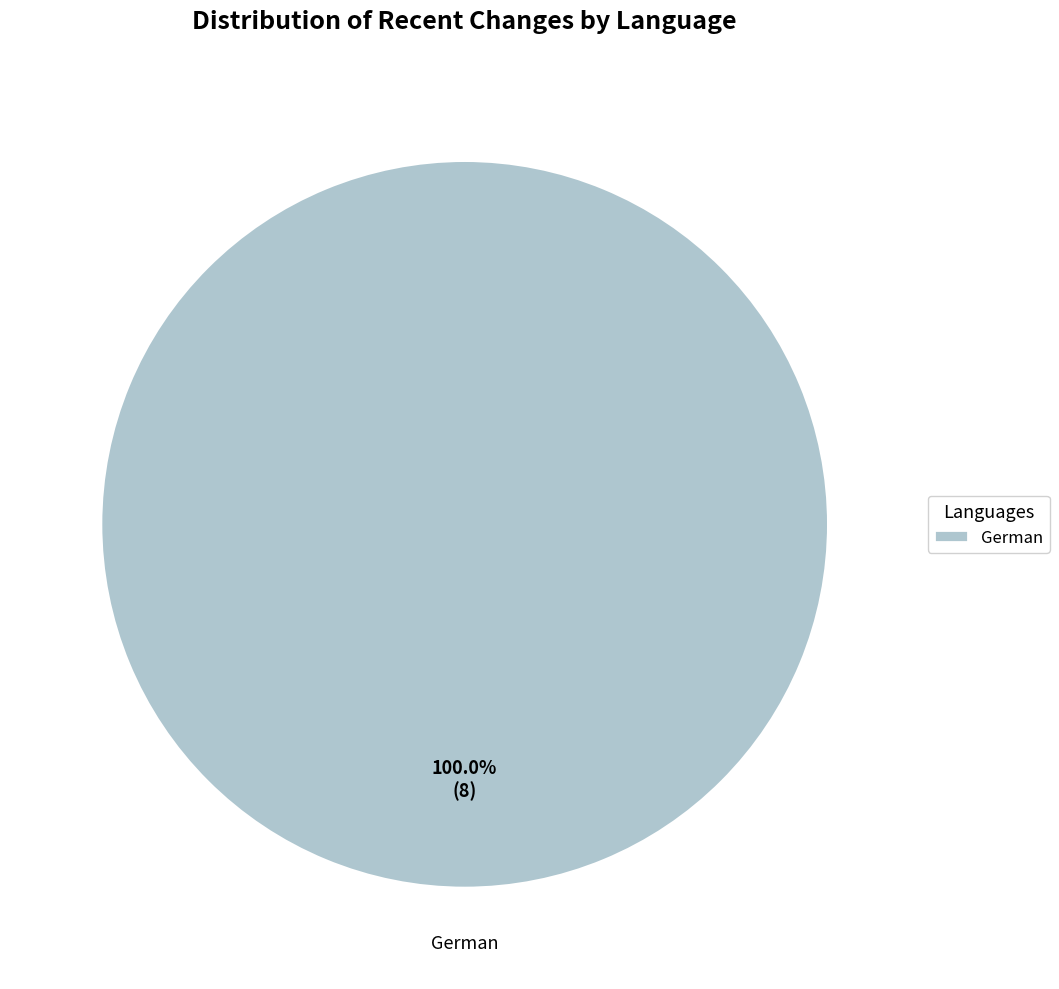

How many segments does this pie chart have?

1